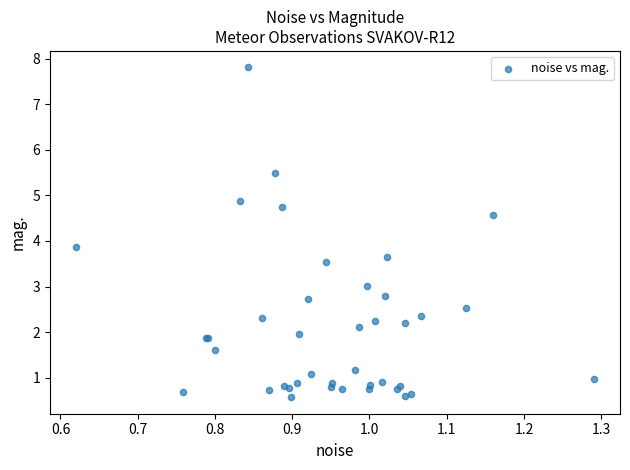

What Y value in the scatter plot is closest to 4?

3.9